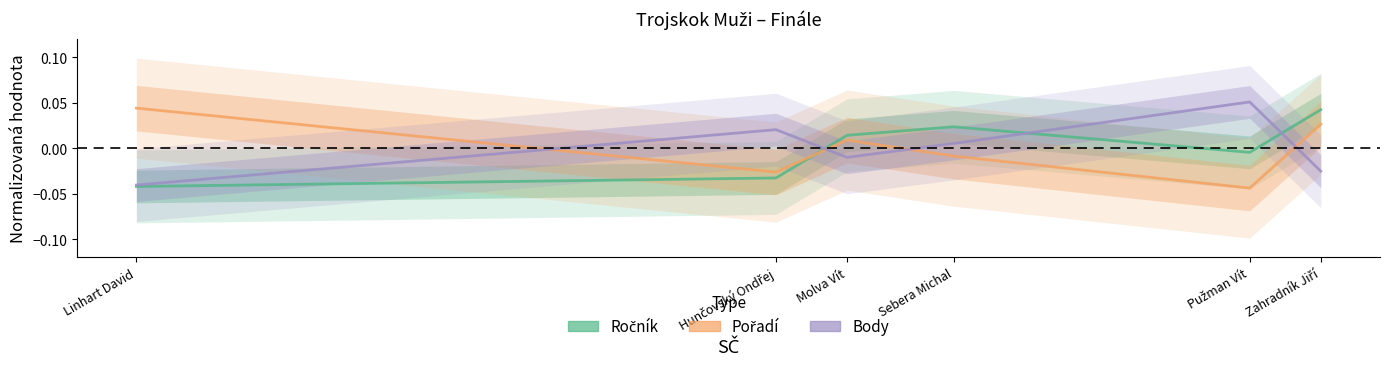

What are all the series names shown in the legend?

Ročník, Pořadí, Body